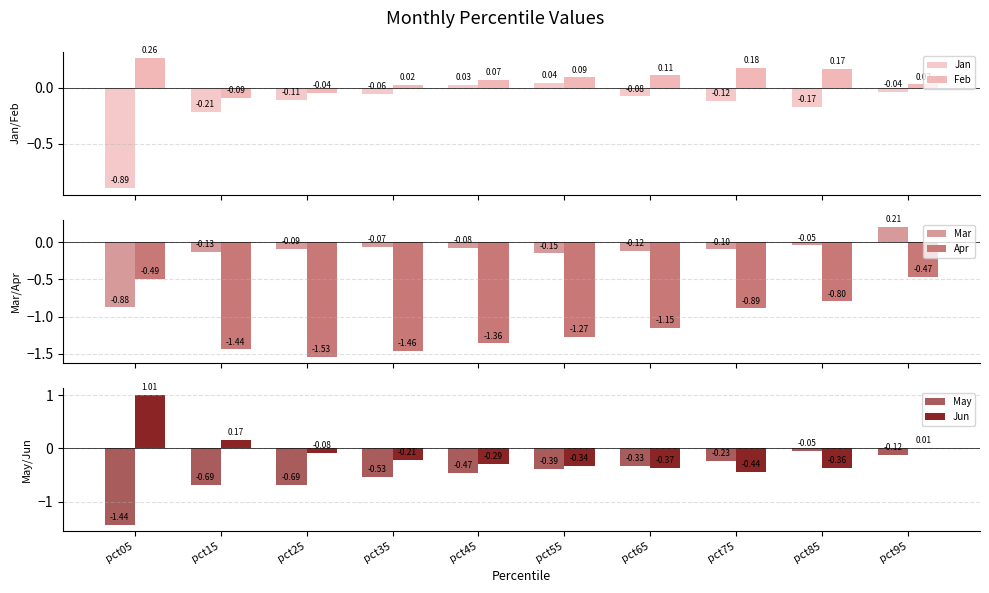

At how many categories does at least one series exceed 0?

9